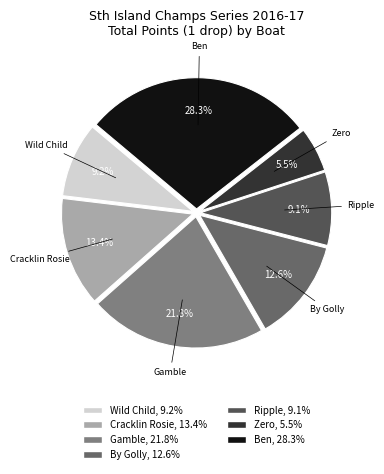

Does Cracklin Rosie account for over 50% of the chart?

No